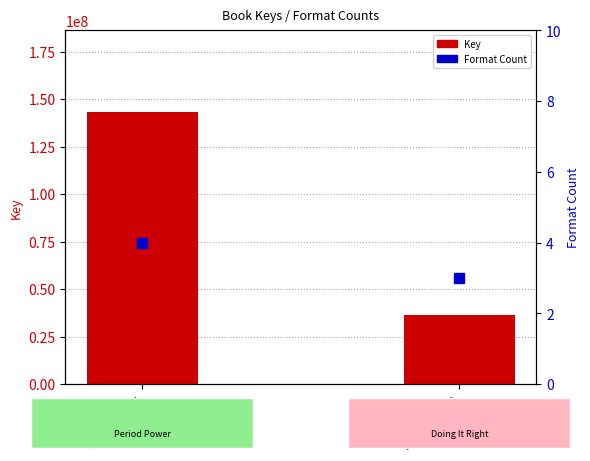

Which series reaches the minimum Y coordinate?

Format Count